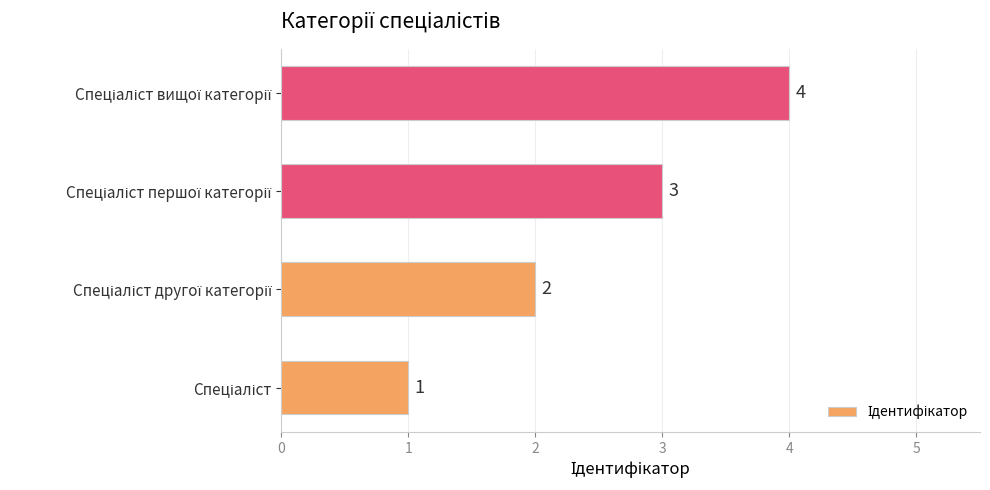

What is the difference between the maximum and minimum values?

3